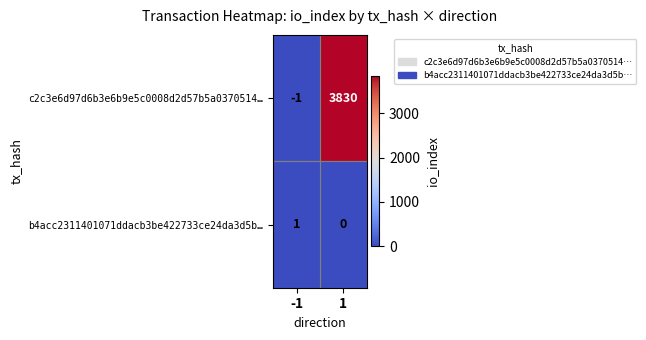

How many positive values does the c2c3e6d97d6b3e6b9e5c0008d2d57b5a0370514… series have?

1